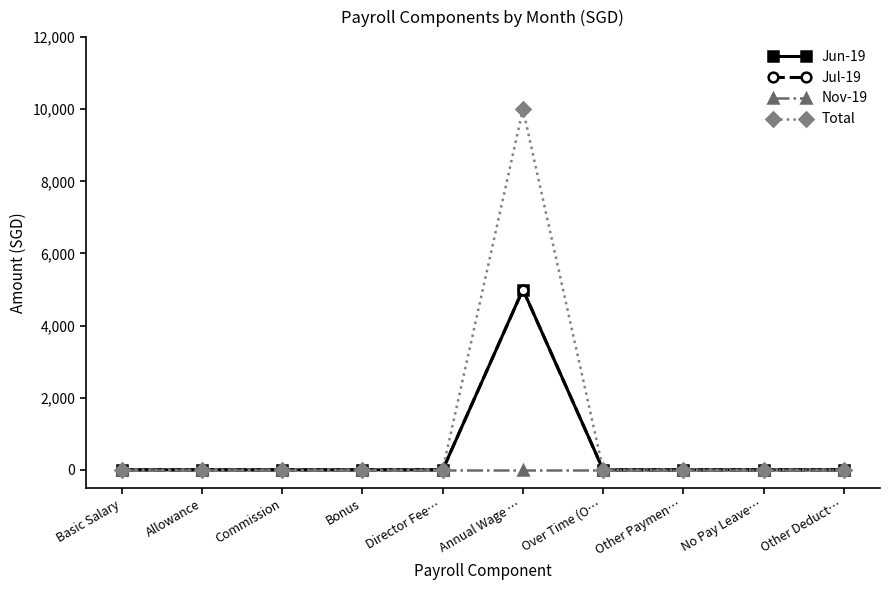

Does the chart have visible grid lines?

No